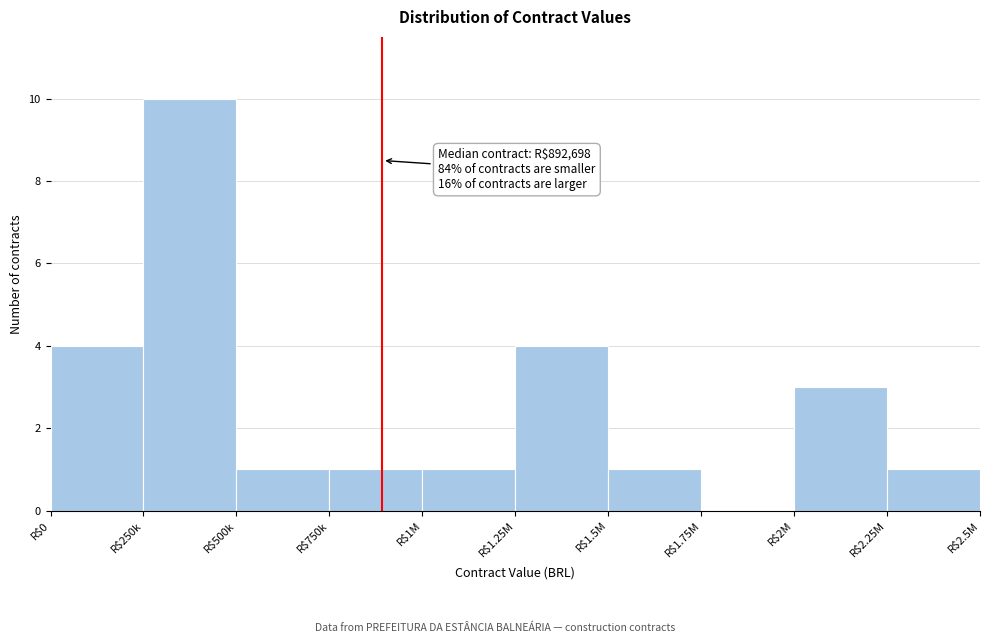

True or false: the data shows 1 at R$1.25M.

False